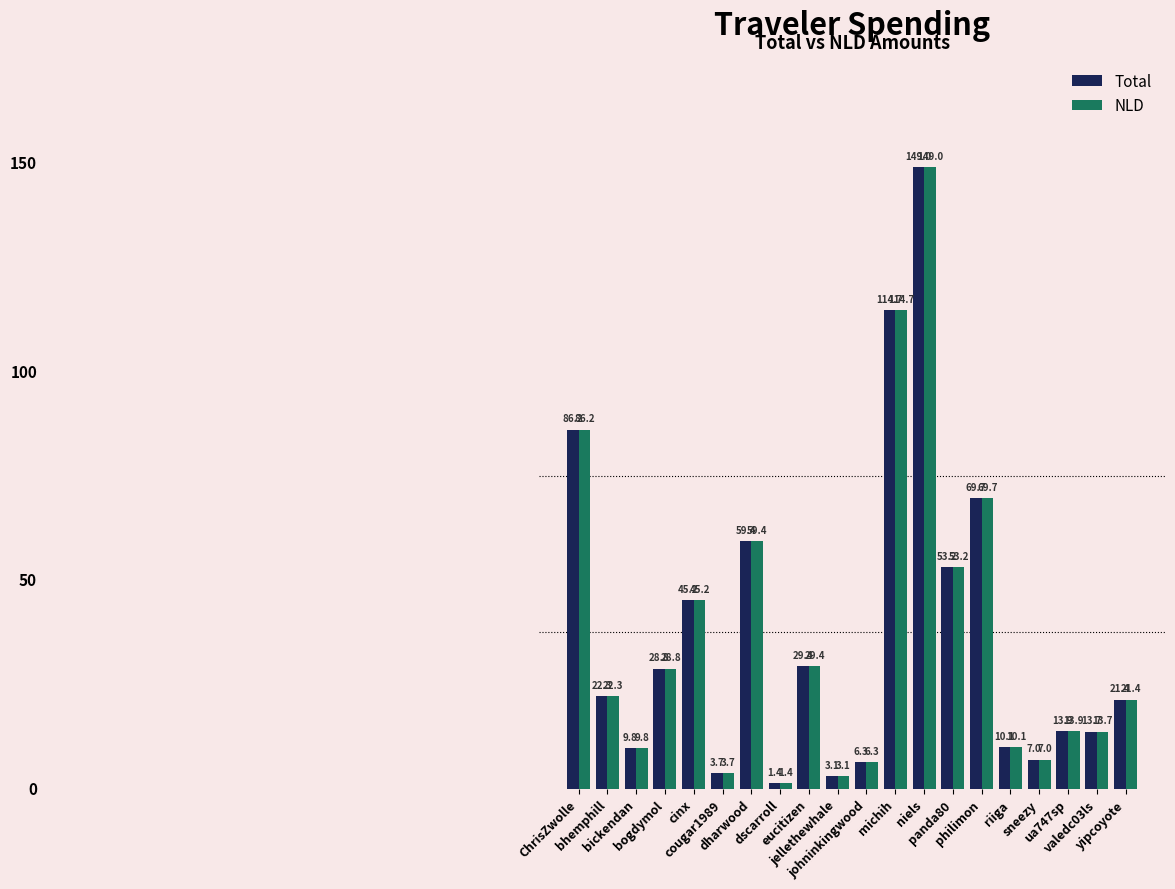

What is the lowest value of the Total series?

1.4